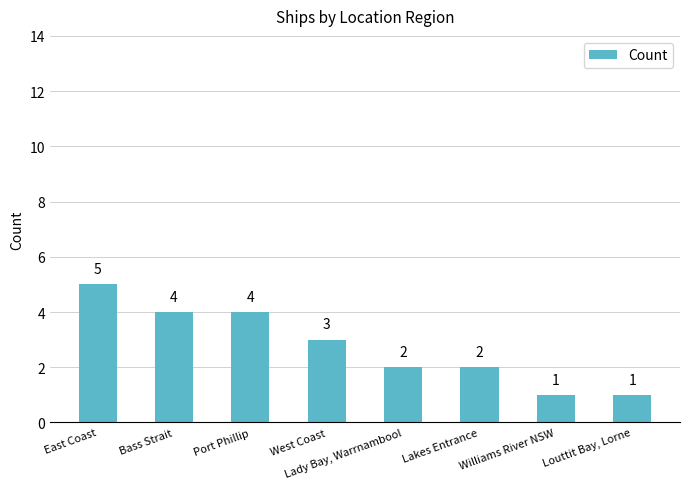

How many data points are less than 3?

4